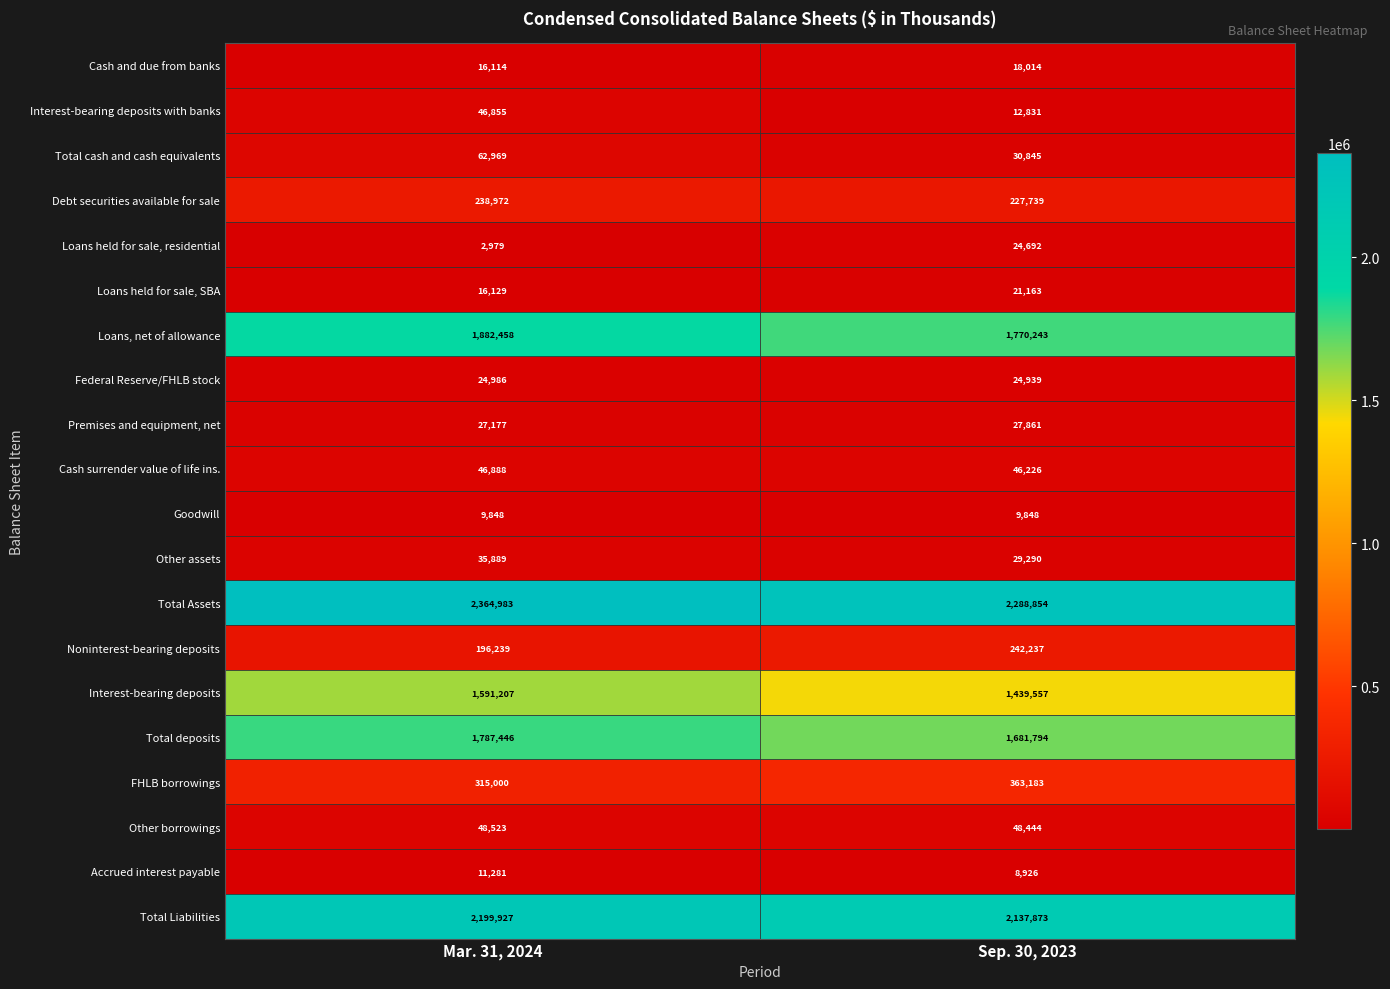

Is it true that Interest-bearing deposits with banks equals 46855 at Mar. 31, 2024?

True